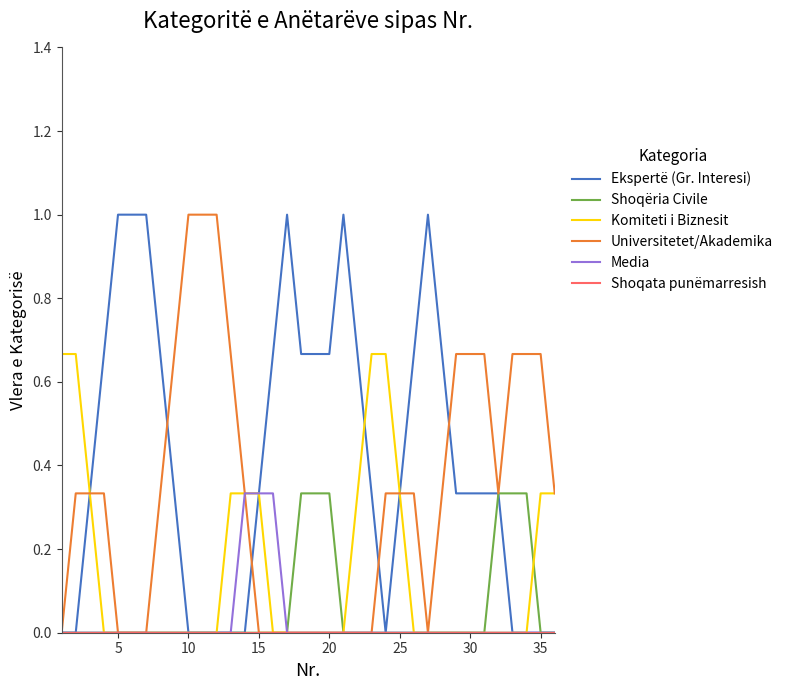

Which series has the largest total across all categories?

Ekspertë (Gr. Interesi)